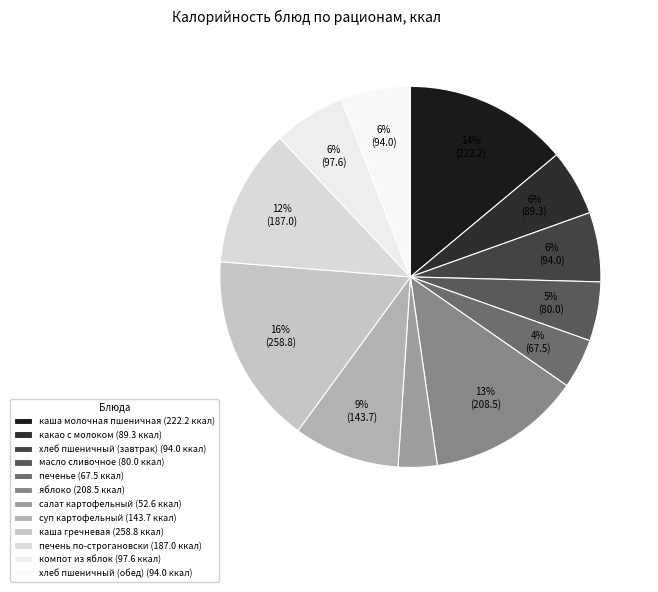

Which has a higher value, каша молочная пшеничная or яблоко?

каша молочная пшеничная